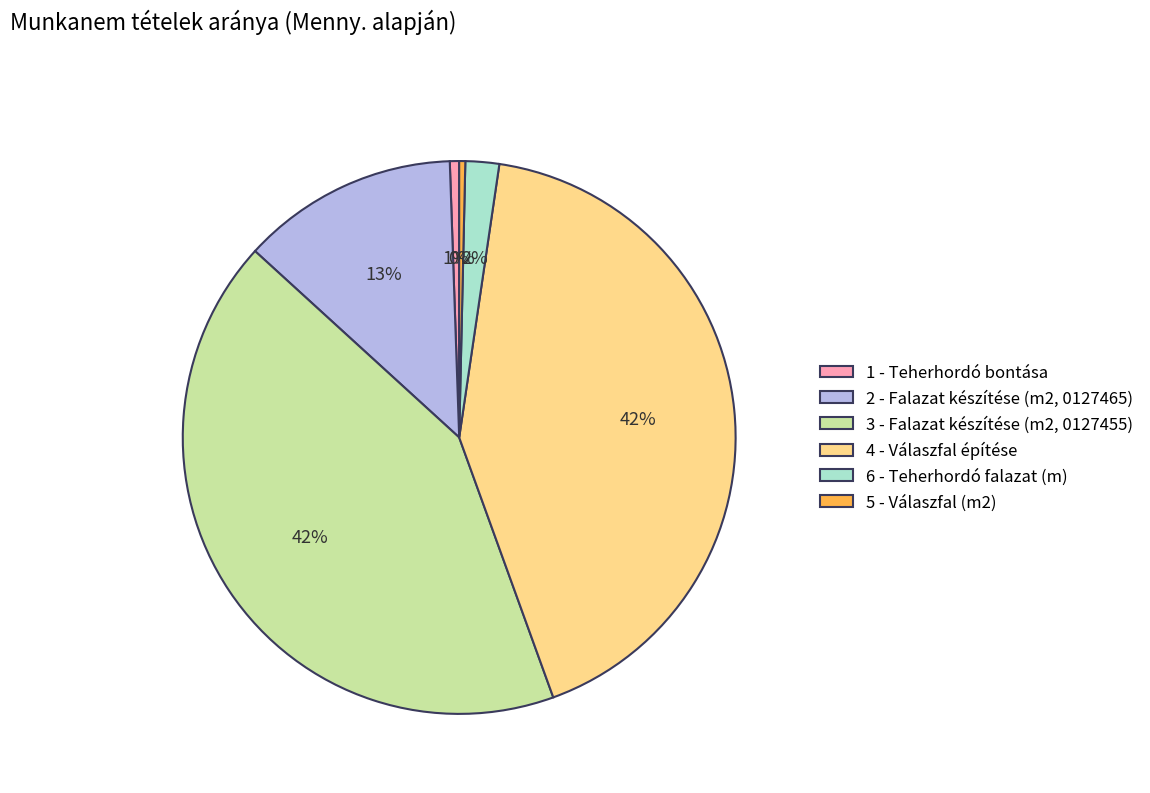

Approximately how many times larger is the value at 4 - Válaszfal építése compared to 3 - Falazat készítése (m2, 0127455)?

1.0